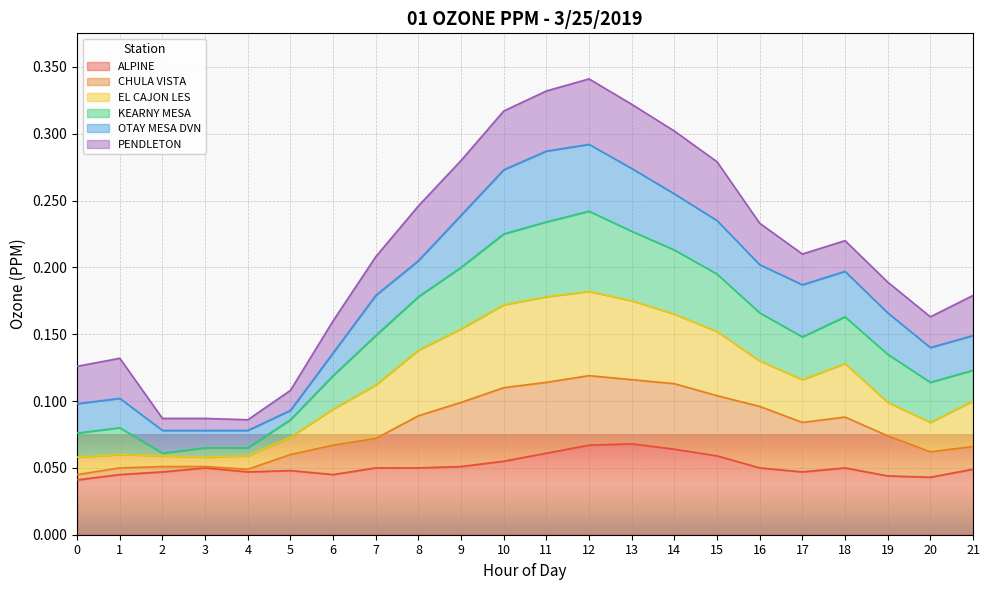

What are all the series names shown in the legend?

ALPINE, CHULA VISTA, EL CAJON LES, KEARNY MESA, OTAY MESA DVN, PENDLETON